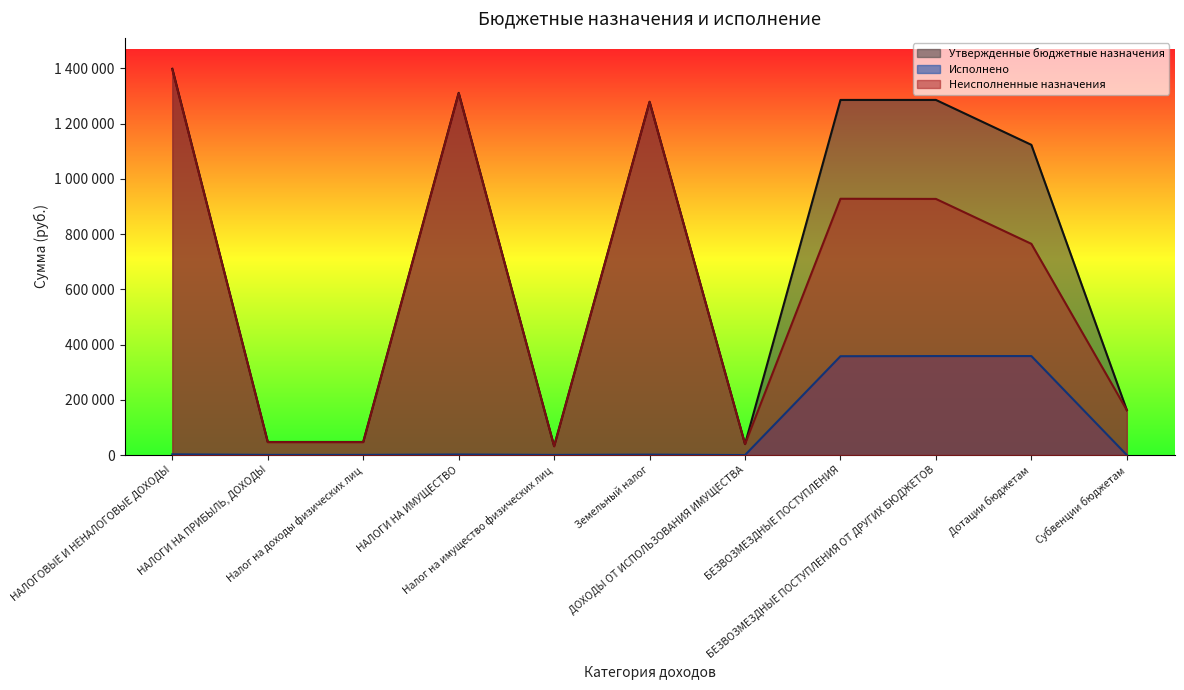

In Утвержденные бюджетные назначения, how many points are higher than both neighbors (excluding endpoints)?

2